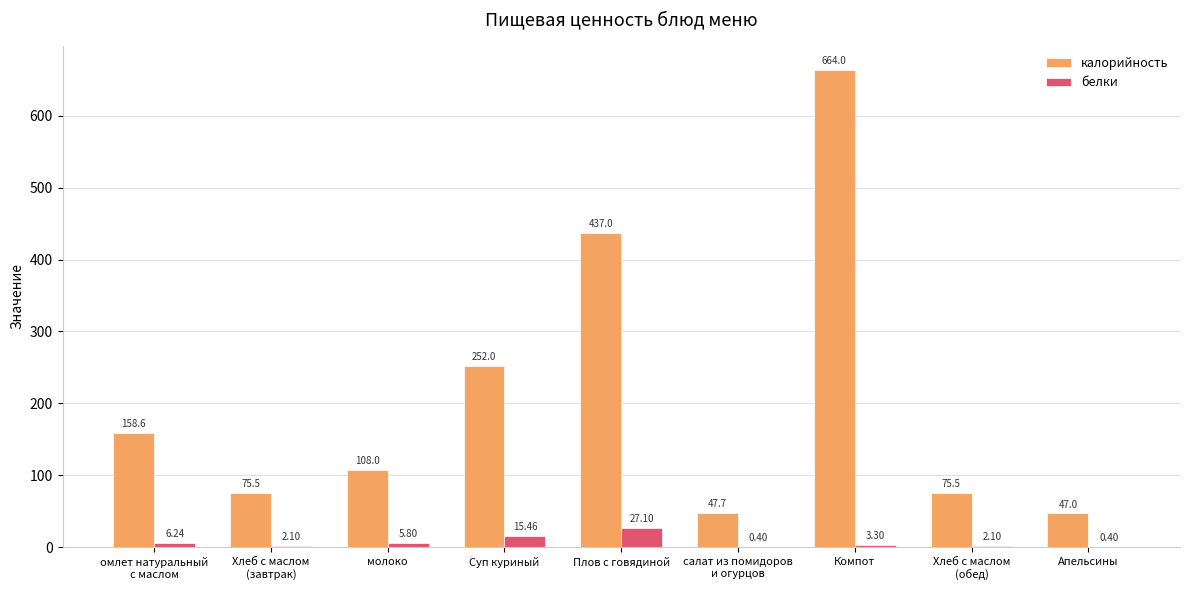

What are all the series names shown in the legend?

калорийность, белки